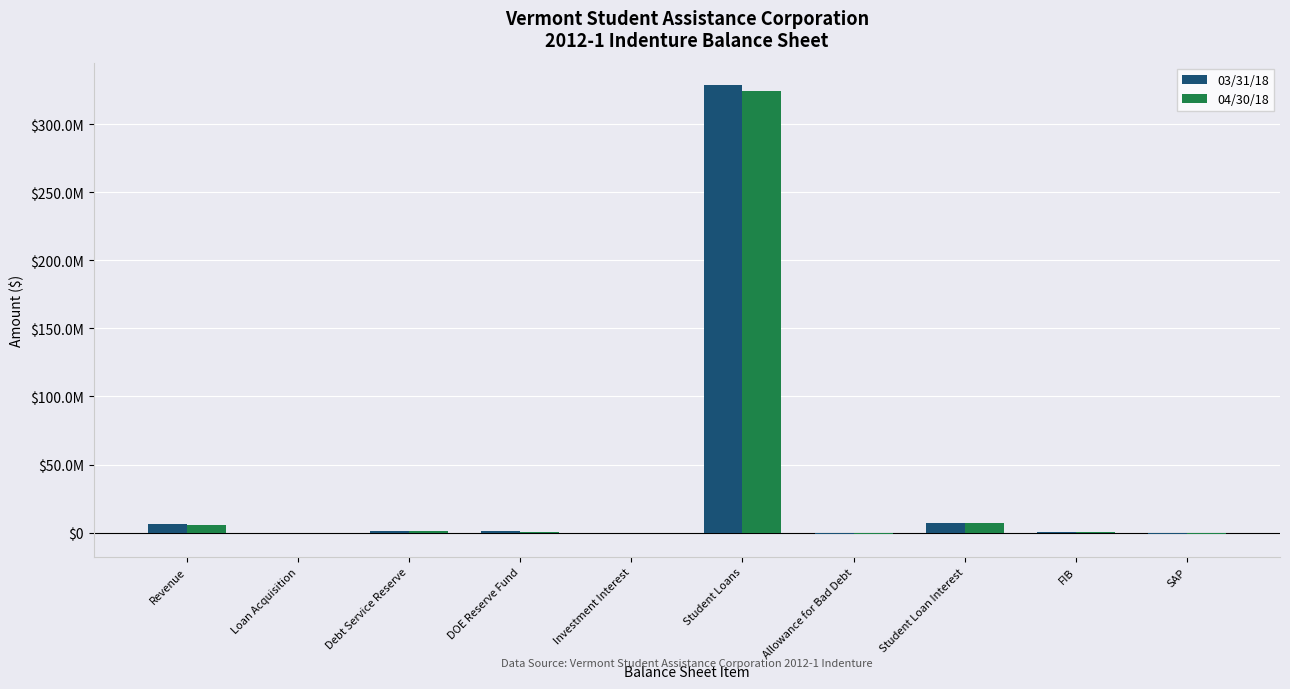

What is the difference between the 04/30/18 values at SAP and Student Loan Interest?

7666825.5